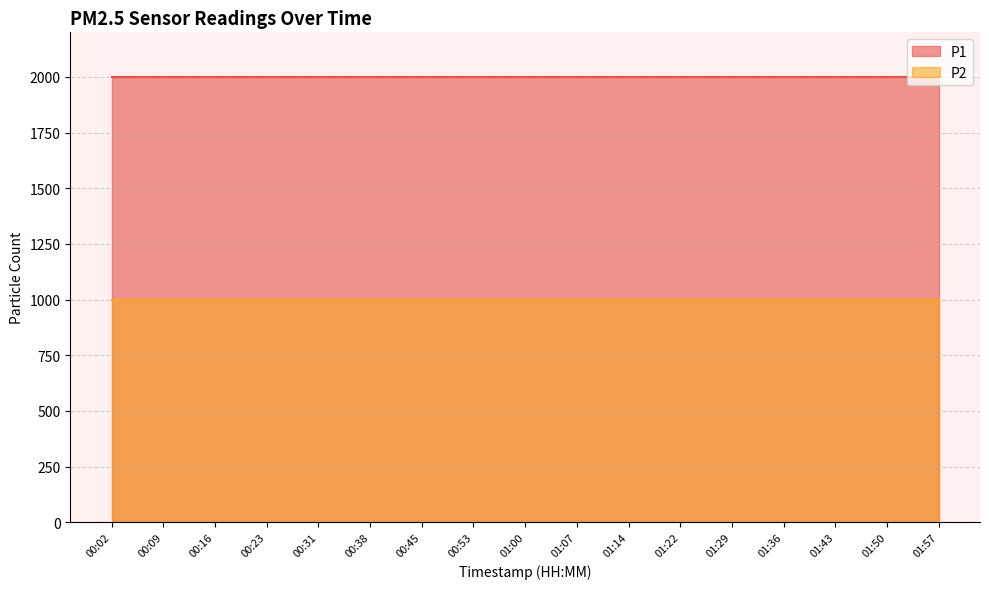

True or false: P2 and P1 cross at least once.

False